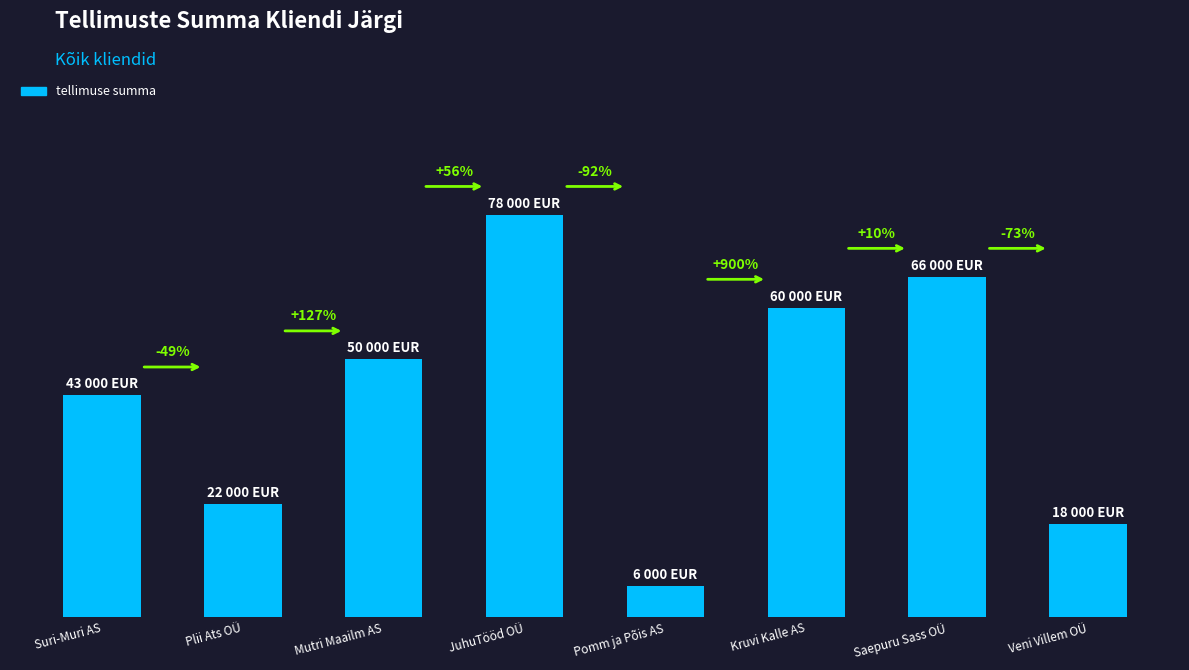

What is the average value?

42875